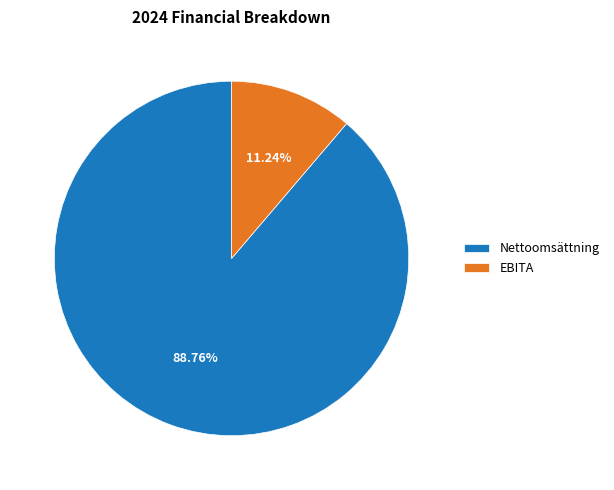

Which has a higher value, Nettoomsättning or EBITA?

Nettoomsättning